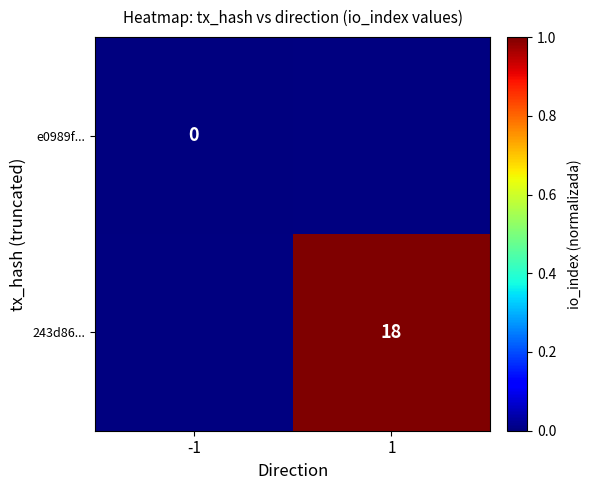

Is it true that 243d86... equals 18 at 1?

True